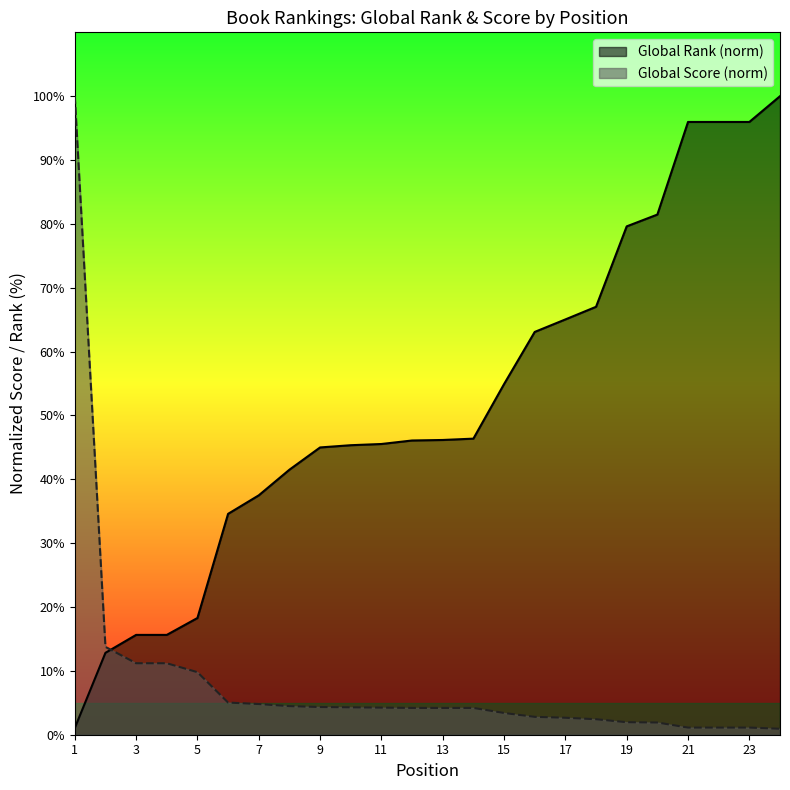

Where does the Global Rank series first go above 46?

12